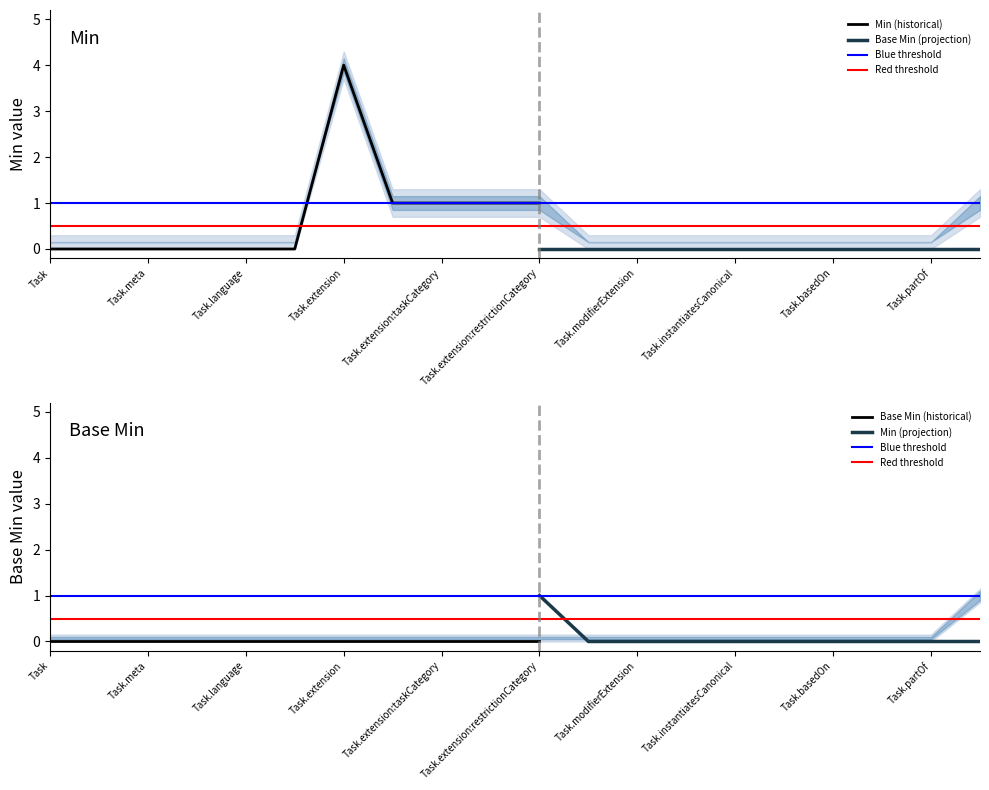

Which label corresponds to the largest value in the chart?

Task.extension